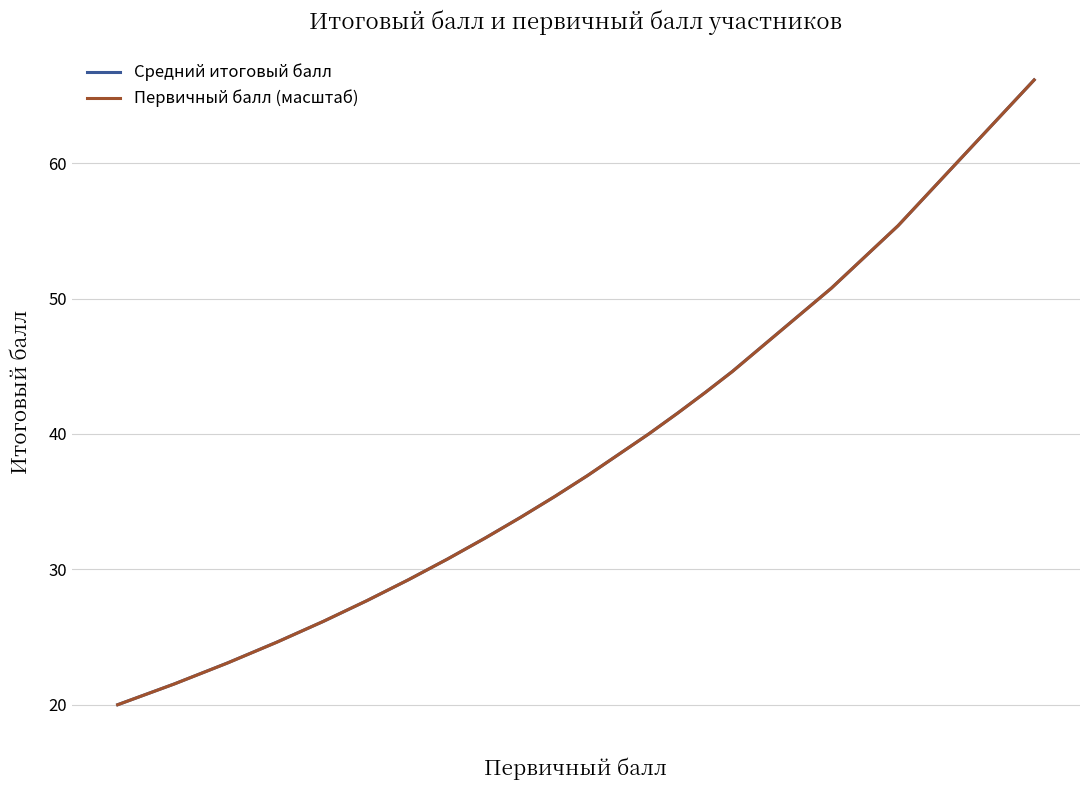

How many lines are shown in the chart?

2